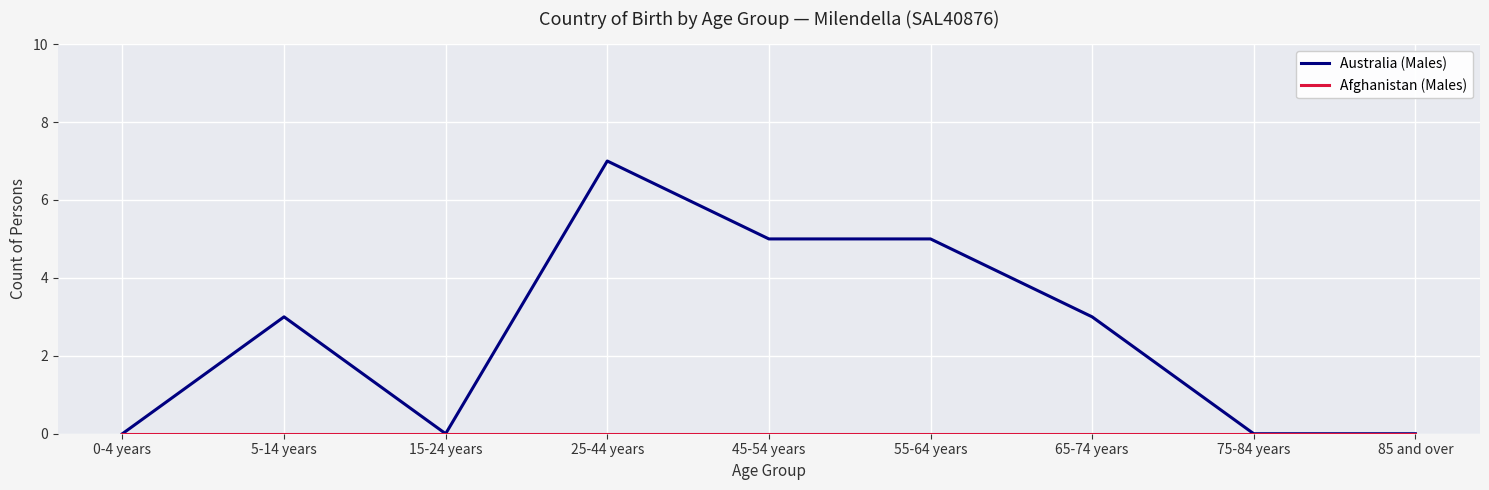

What position from the left is 65-74 years?

7